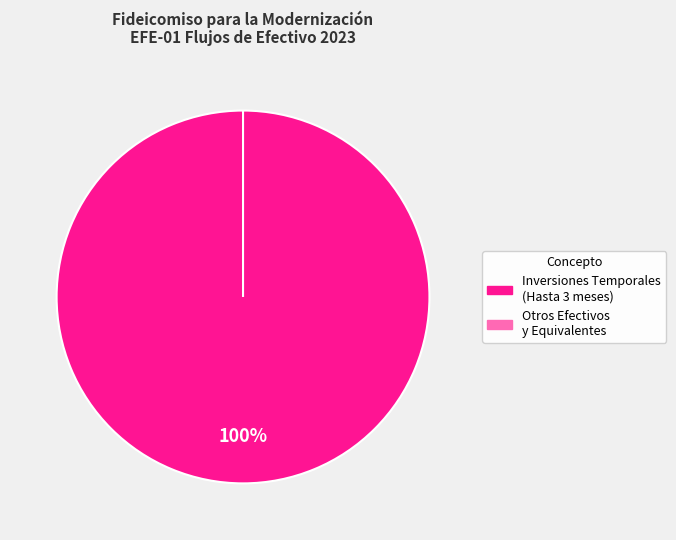

What is the change in value from Inversiones Temporales (Hasta 3 meses) to Otros (Efectivo, Bancos, Fondos)?

-41396463.7